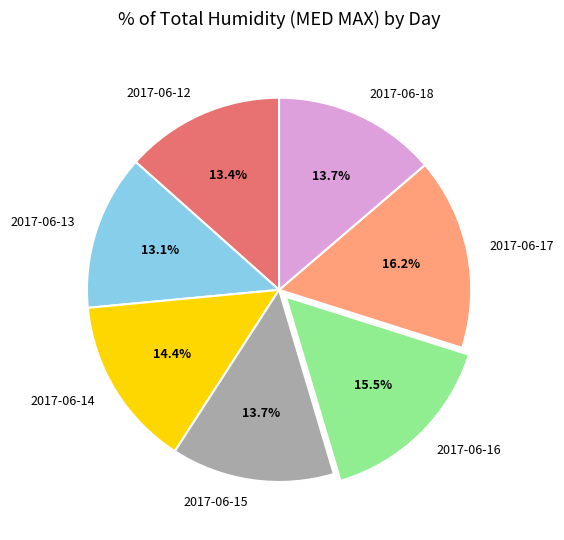

What is the largest slice in the pie chart?

2017-06-17